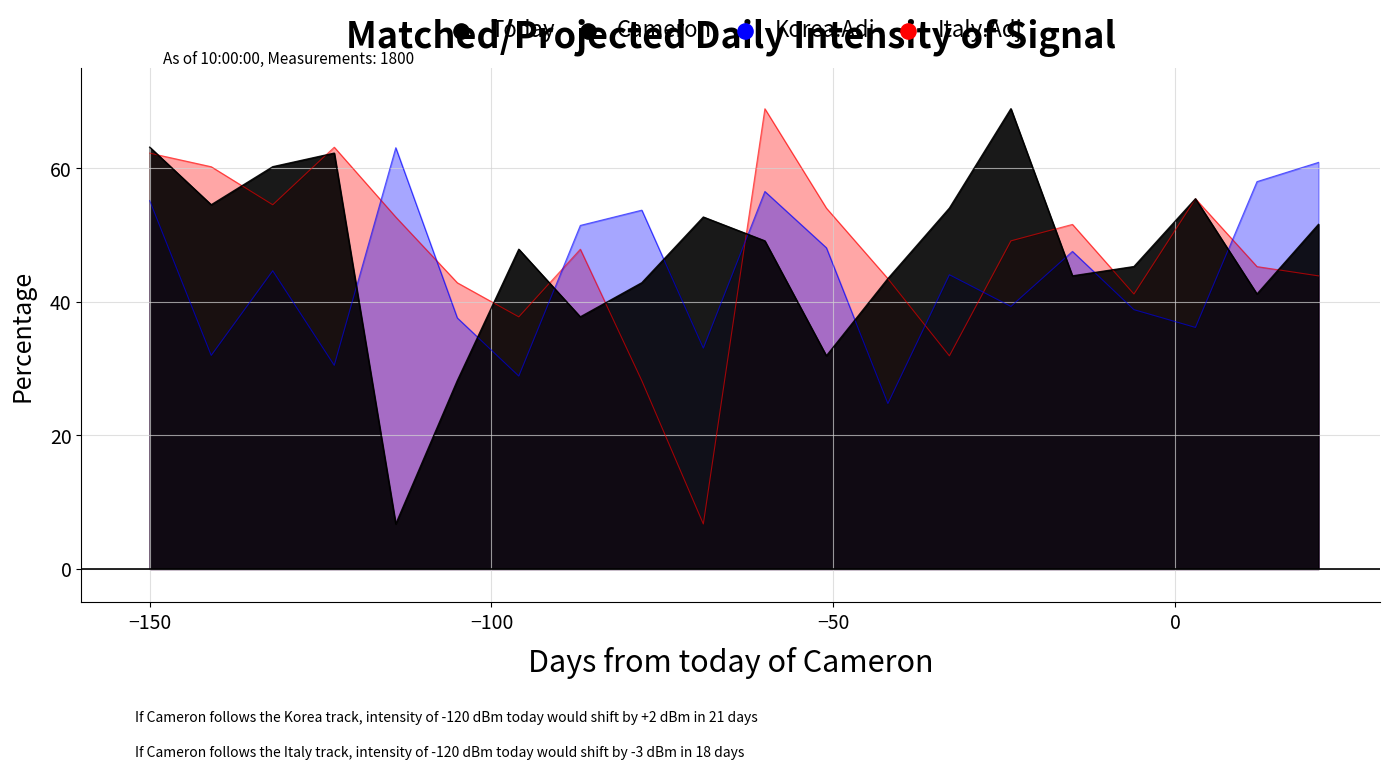

Which series reaches the minimum Y coordinate?

Cameron